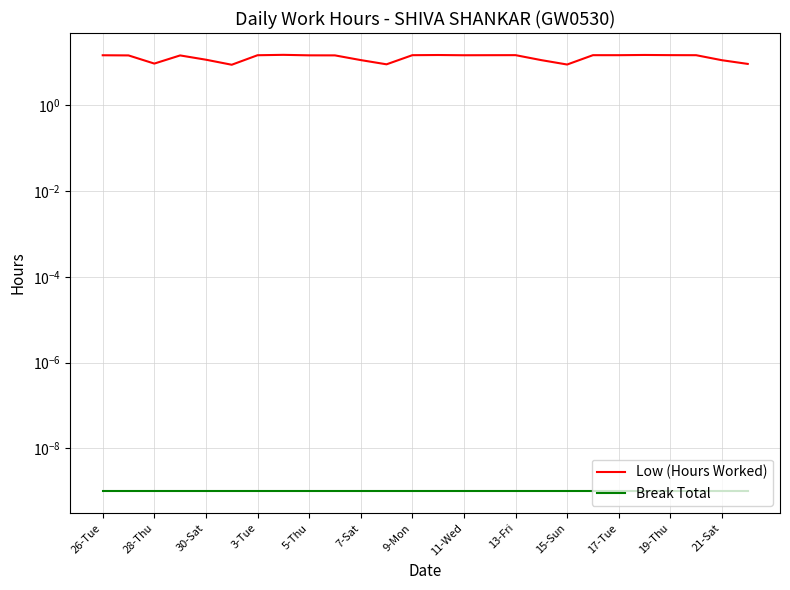

What are all the series names shown in the legend?

Low (Hours Worked), Break Total